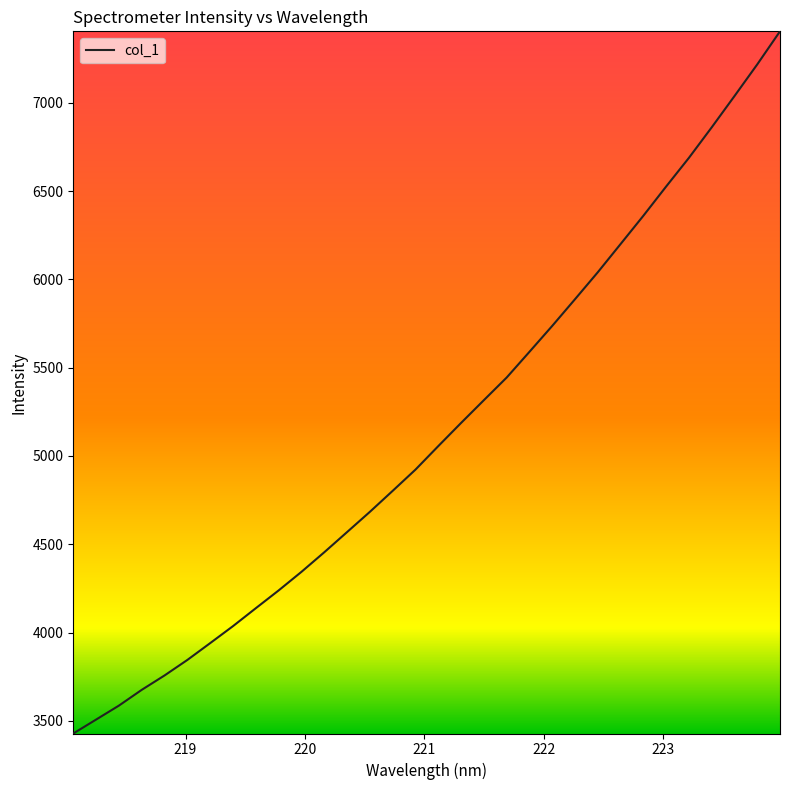

What is the maximum value shown in the chart?

7404.1